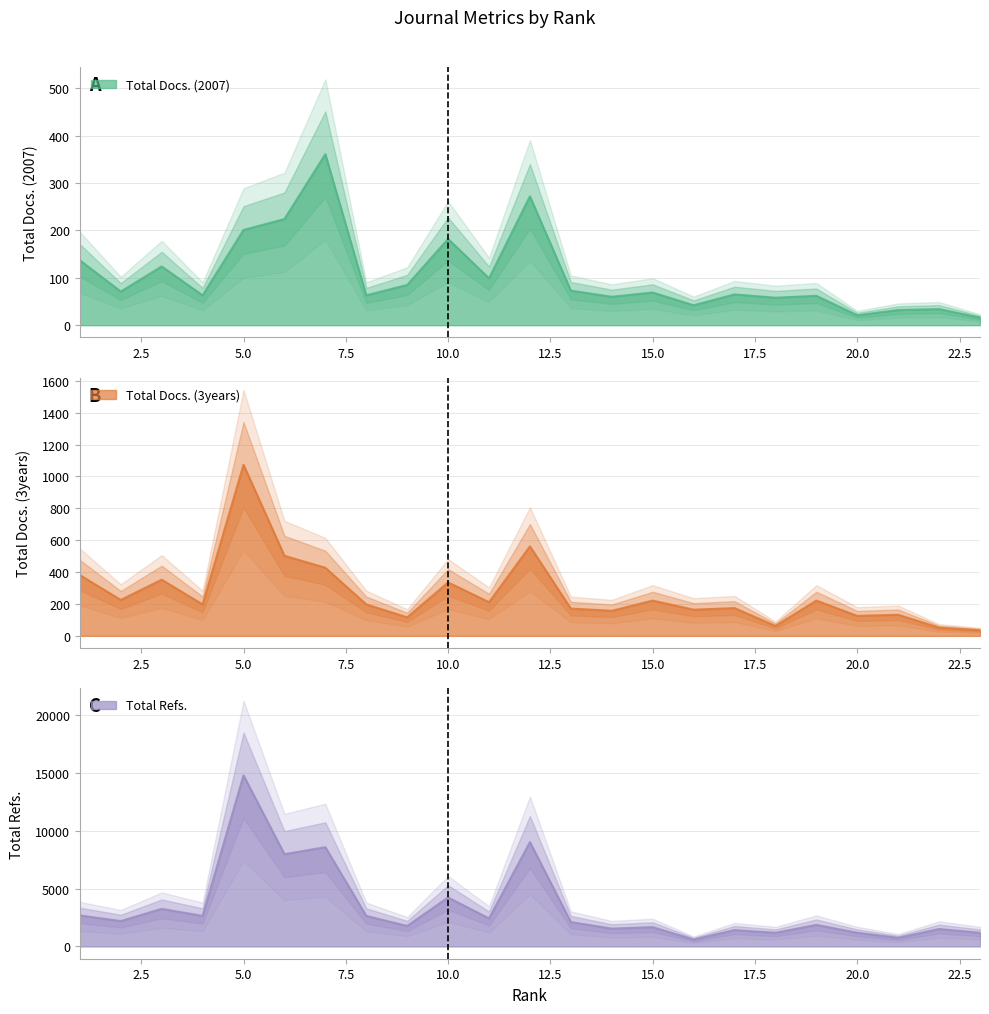

List the labels in order of Total Refs. value, smallest first.

16, 21, 18, 23, 20, 17, 22, 14, 15, 9, 19, 13, 2, 11, 4, 8, 1, 3, 10, 6, 7, 12, 5